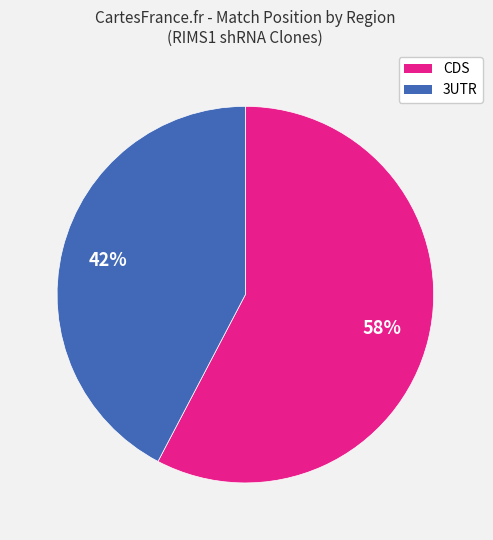

Is there any slice that represents more than half of the pie?

Yes